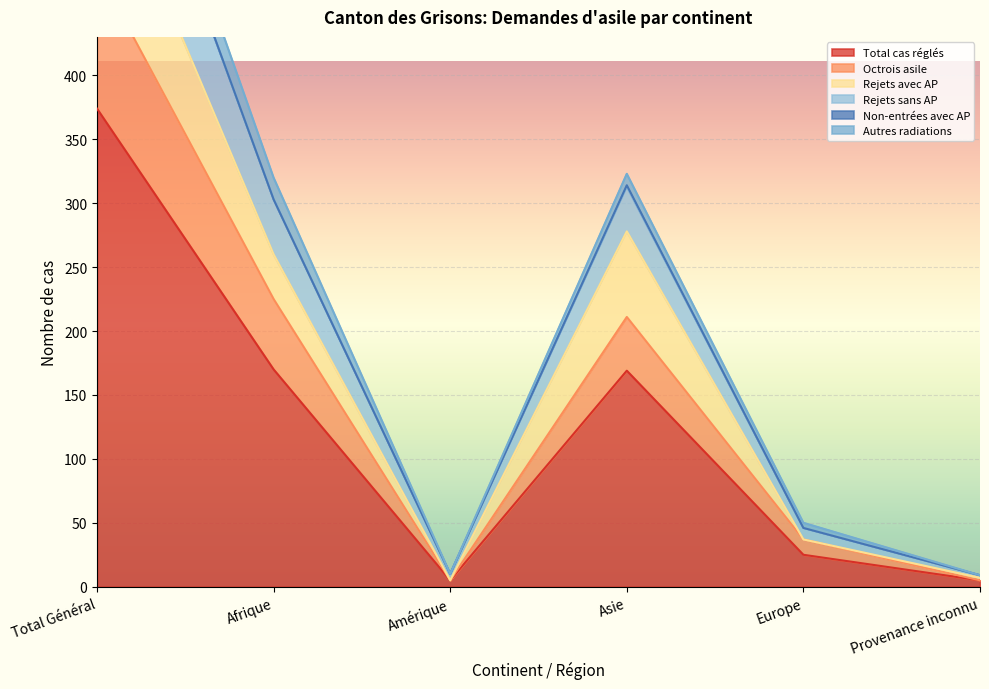

What is the maximum value for Total cas réglés?

374